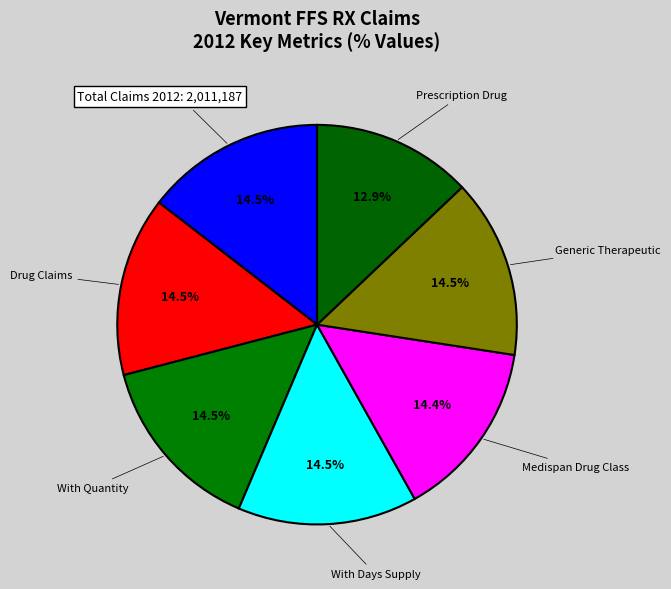

How many slices are in this pie chart?

7